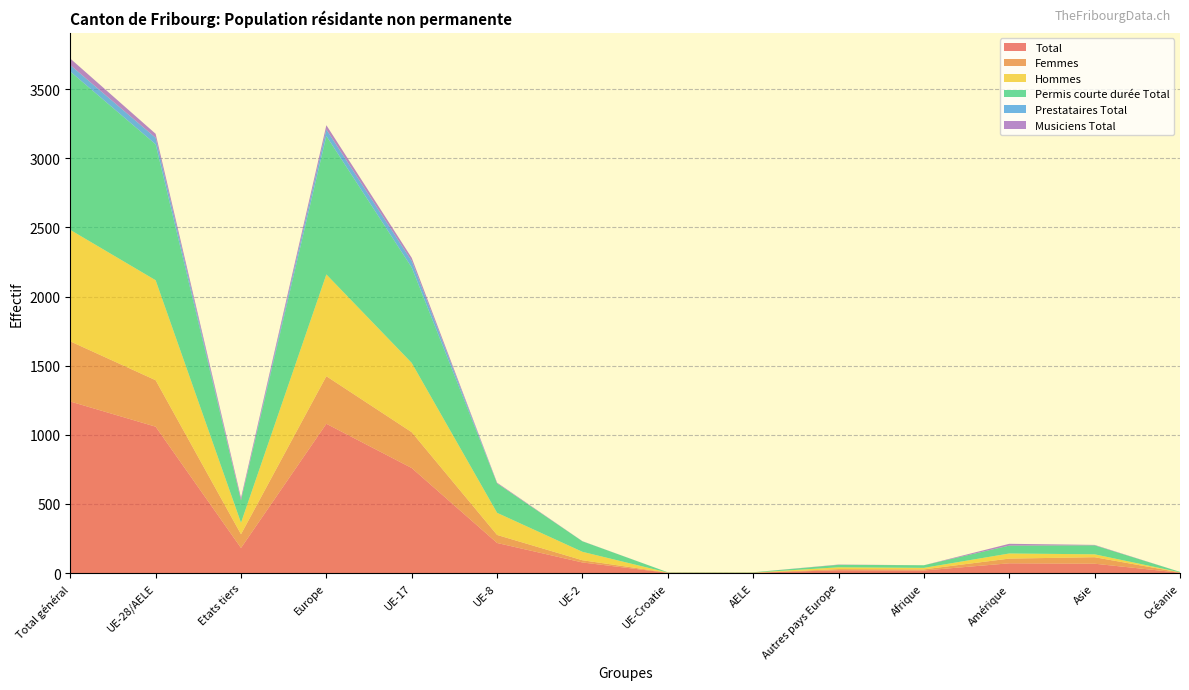

Reading left to right, transcribe all the data shown in this chart.

Total: Total général=1241	UE-28/AELE=1059	Etats tiers=182	Europe=1080	UE-17=760	UE-8=218	UE-2=77	UE-Croatie=2	AELE=2	Autres pays Europe=21	Afrique=19	Amérique=71	Asie=68	Océanie=3
Femmes: Total général=435	UE-28/AELE=336	Etats tiers=99	Europe=344	UE-17=259	UE-8=58	UE-2=16	UE-Croatie=2	AELE=1	Autres pays Europe=8	Afrique=8	Amérique=34	Asie=47	Océanie=2
Hommes: Total général=806	UE-28/AELE=723	Etats tiers=83	Europe=736	UE-17=501	UE-8=160	UE-2=61	UE-Croatie=0	AELE=1	Autres pays Europe=13	Afrique=11	Amérique=37	Asie=21	Océanie=1
Permis courte durée Total: Total général=1145	UE-28/AELE=983	Etats tiers=162	Europe=1001	UE-17=690	UE-8=213	UE-2=76	UE-Croatie=2	AELE=2	Autres pays Europe=18	Afrique=19	Amérique=57	Asie=65	Océanie=3
Prestataires Total: Total général=47	UE-28/AELE=47	Etats tiers=0	Europe=47	UE-17=47	UE-8=0	UE-2=0	UE-Croatie=0	AELE=0	Autres pays Europe=0	Afrique=0	Amérique=0	Asie=0	Océanie=0
Musiciens Total: Total général=47	UE-28/AELE=29	Etats tiers=18	Europe=31	UE-17=23	UE-8=5	UE-2=1	UE-Croatie=0	AELE=0	Autres pays Europe=2	Afrique=0	Amérique=13	Asie=3	Océanie=0